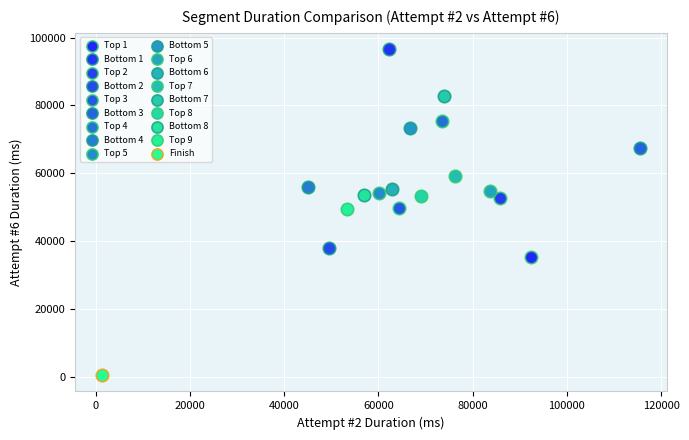

Which series reaches the minimum Y coordinate?

Finish